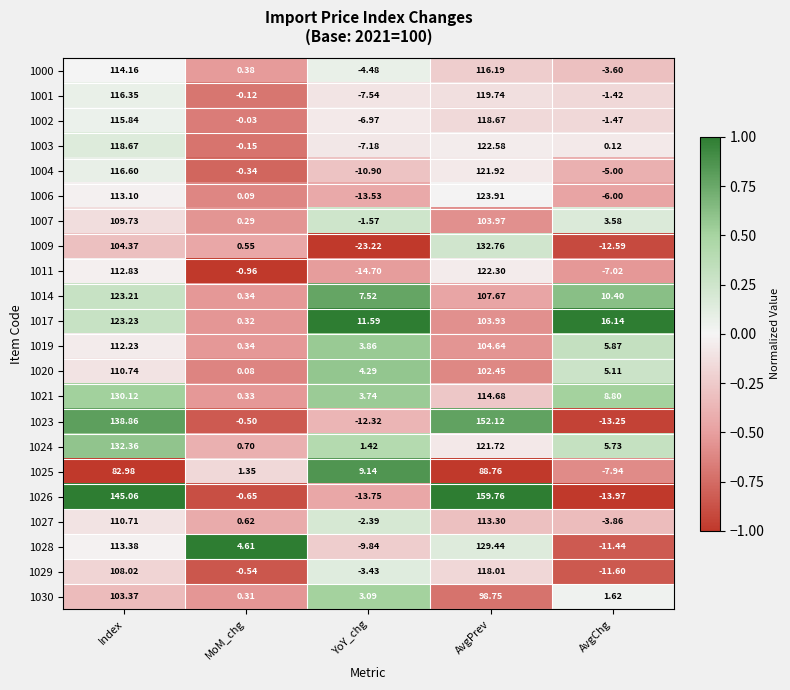

List the series in order of their peak value, lowest first.

1025, 1030, 1007, 1020, 1019, 1027, 1000, 1029, 1002, 1001, 1004, 1011, 1003, 1014, 1017, 1006, 1028, 1021, 1024, 1009, 1023, 1026